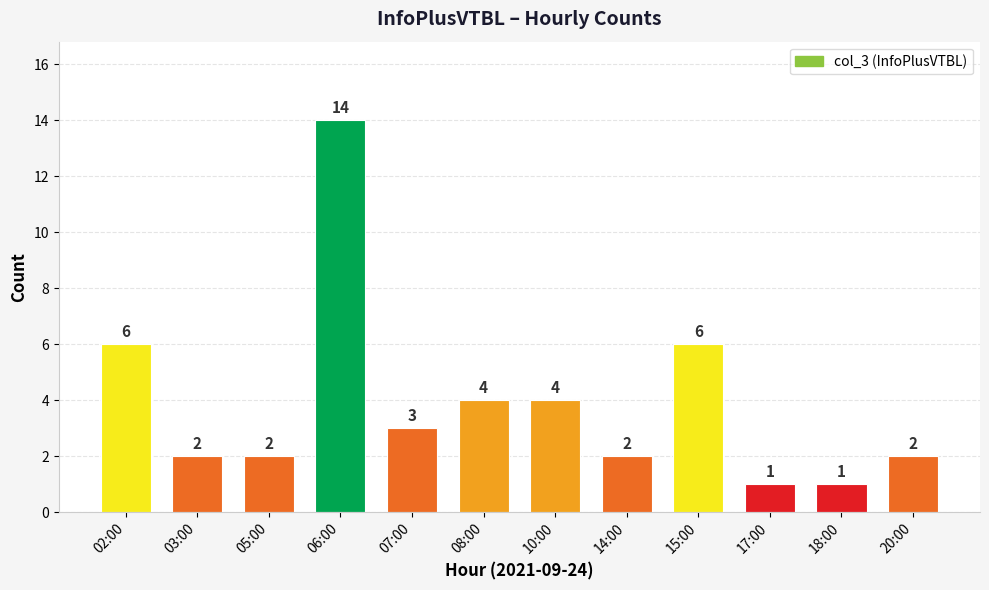

What is the label of the 10th bar from the left?

17:00